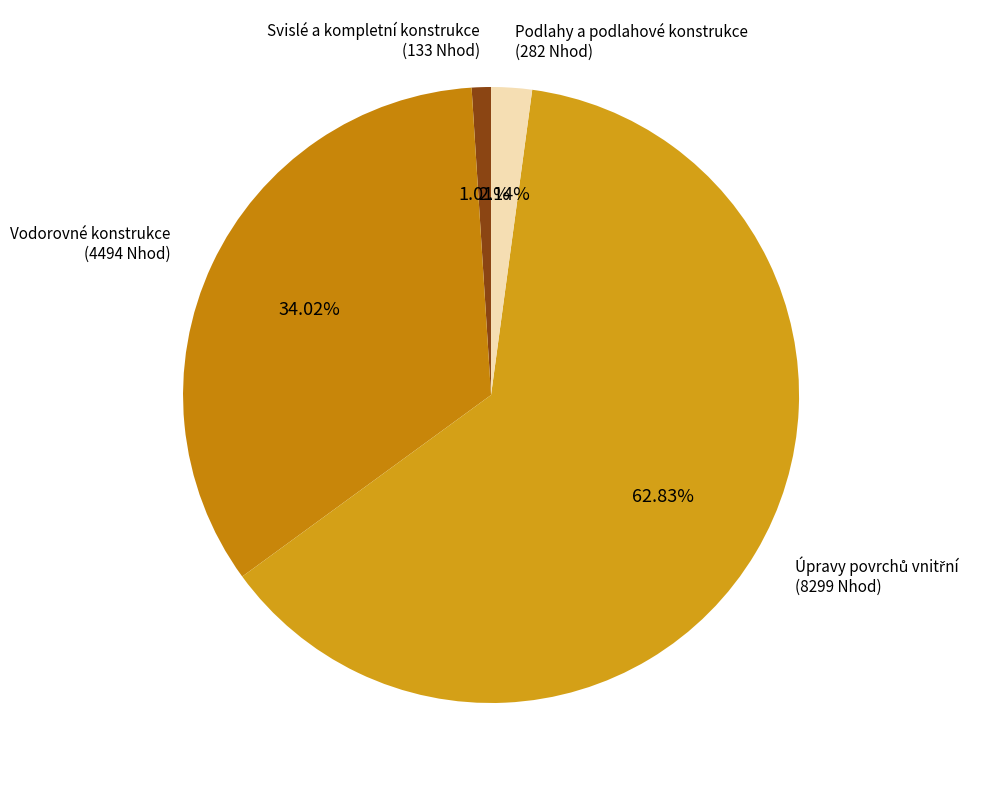

Which category accounts for the majority?

Úpravy povrchů vnitřní
(Díl 61)